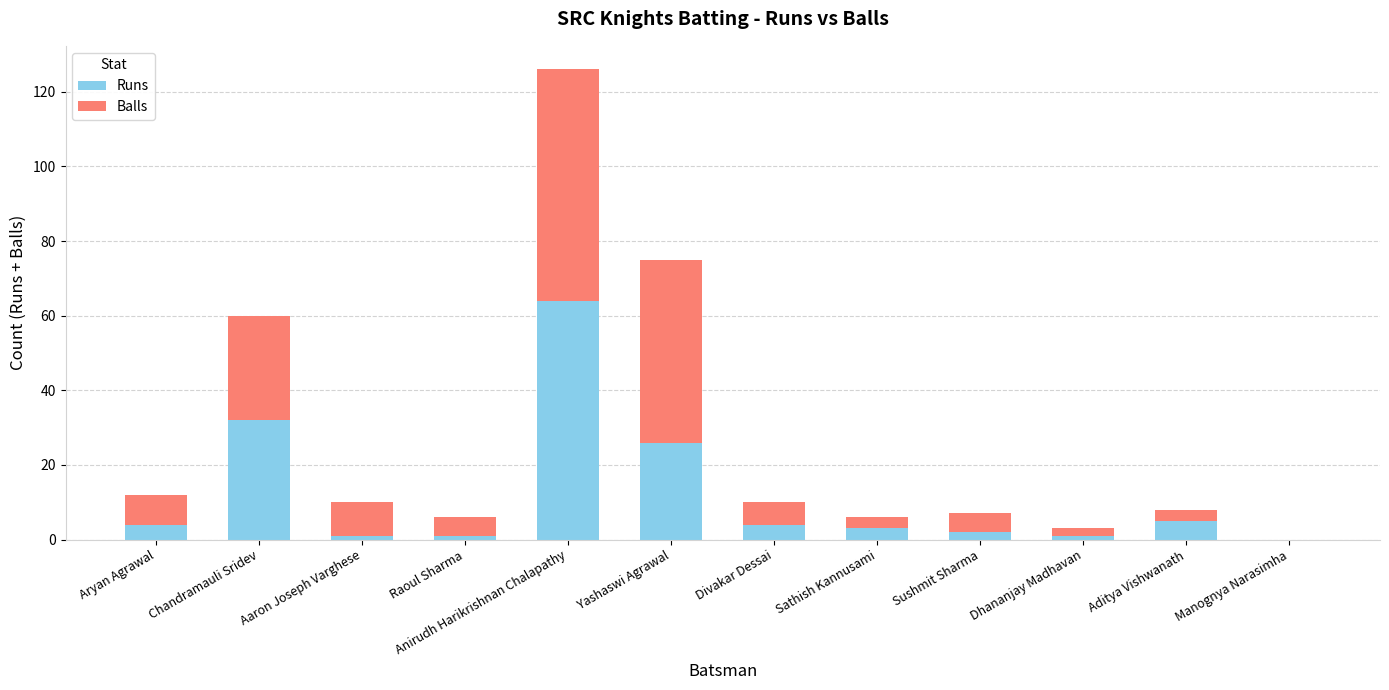

The value of Runs at Aryan Agrawal is 4. True or false?

True